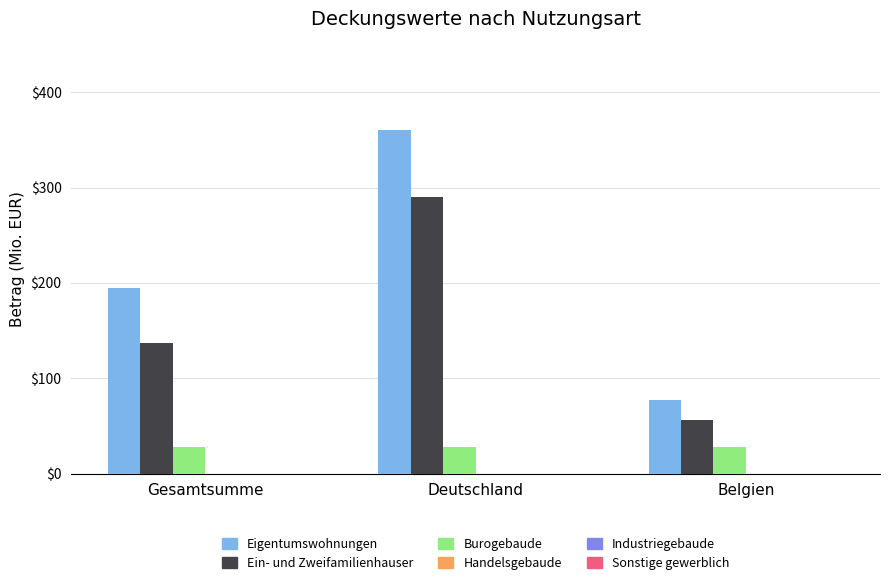

What is the difference between the highest and lowest values at Belgien?

50.0